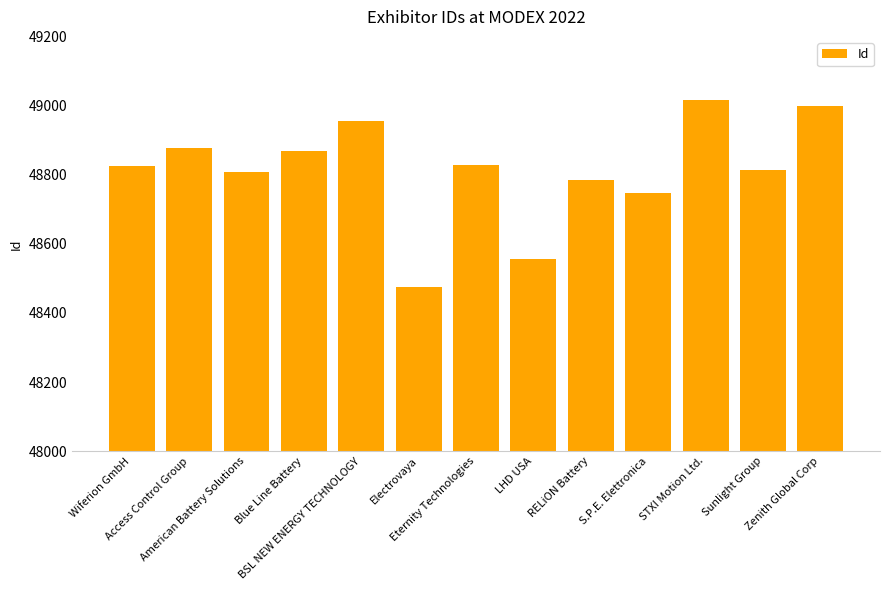

Between Access Control Group and Sunlight Group, which is larger?

Access Control Group